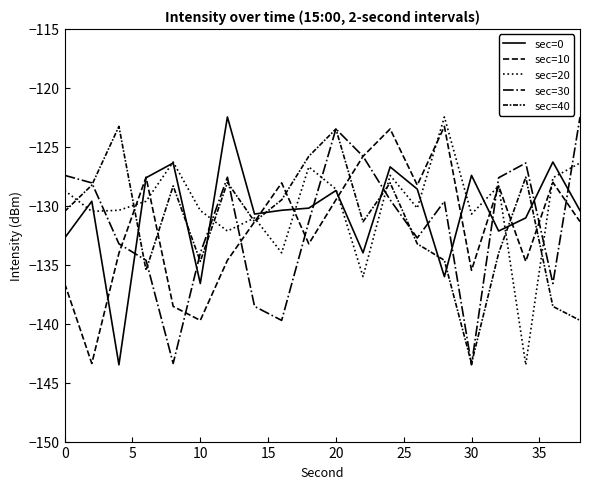

Does the chart have visible grid lines?

No